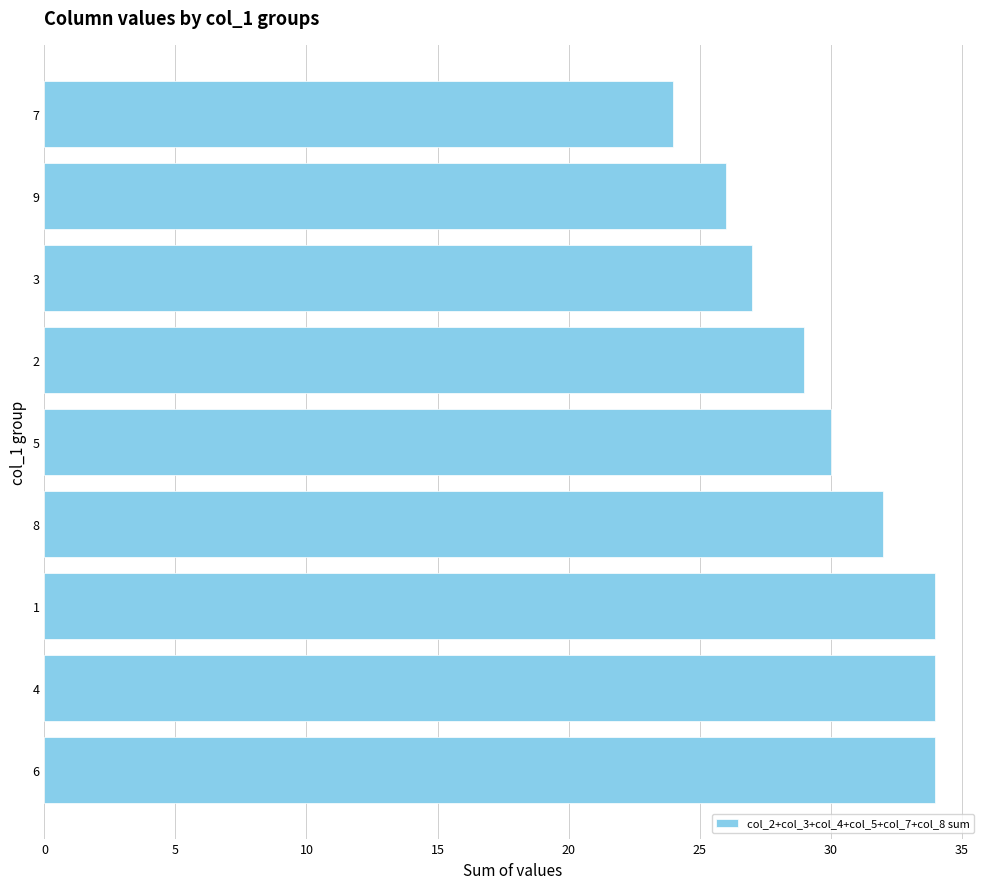

Which label corresponds to the smallest value in the chart?

7